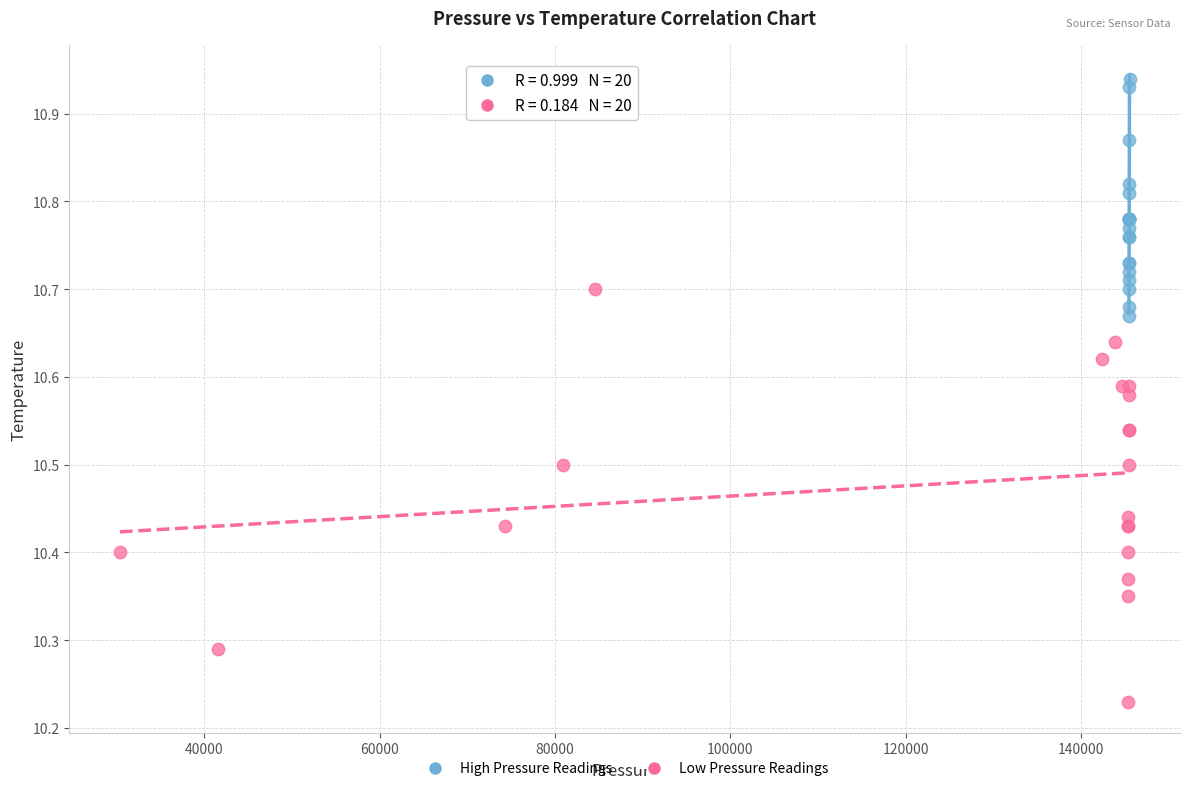

Which series has the widest spread of Y values?

Low Pressure Readings